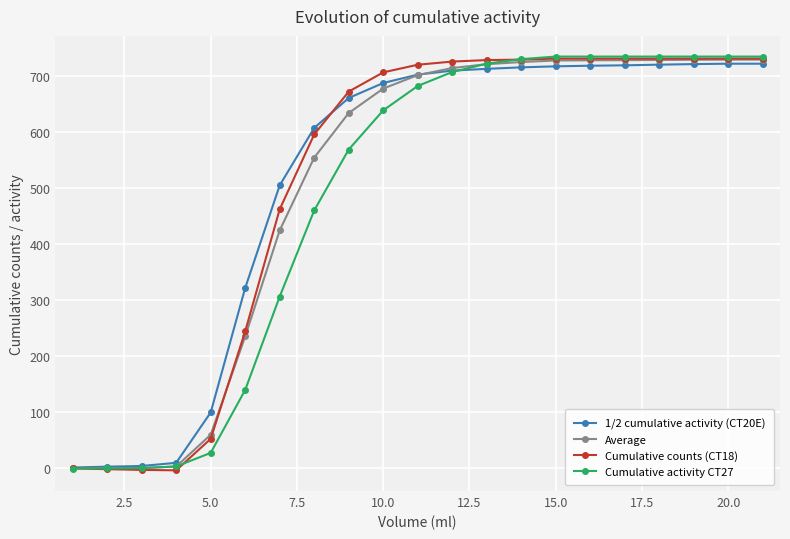

At how many categories does at least one series exceed 52?

17